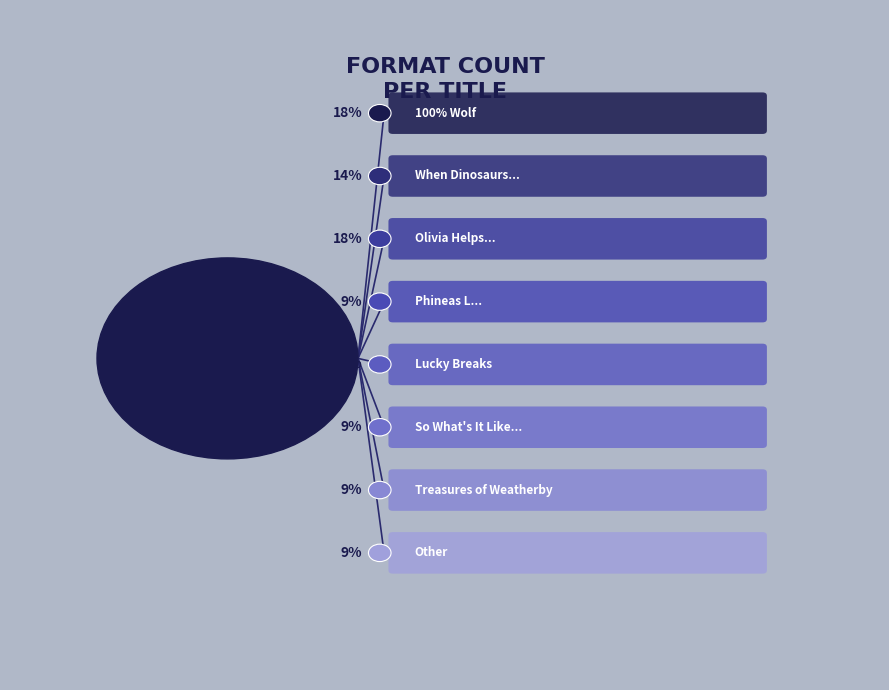

Is it true that So What's It Like
to Be a Cat? is 9% of the pie?

True